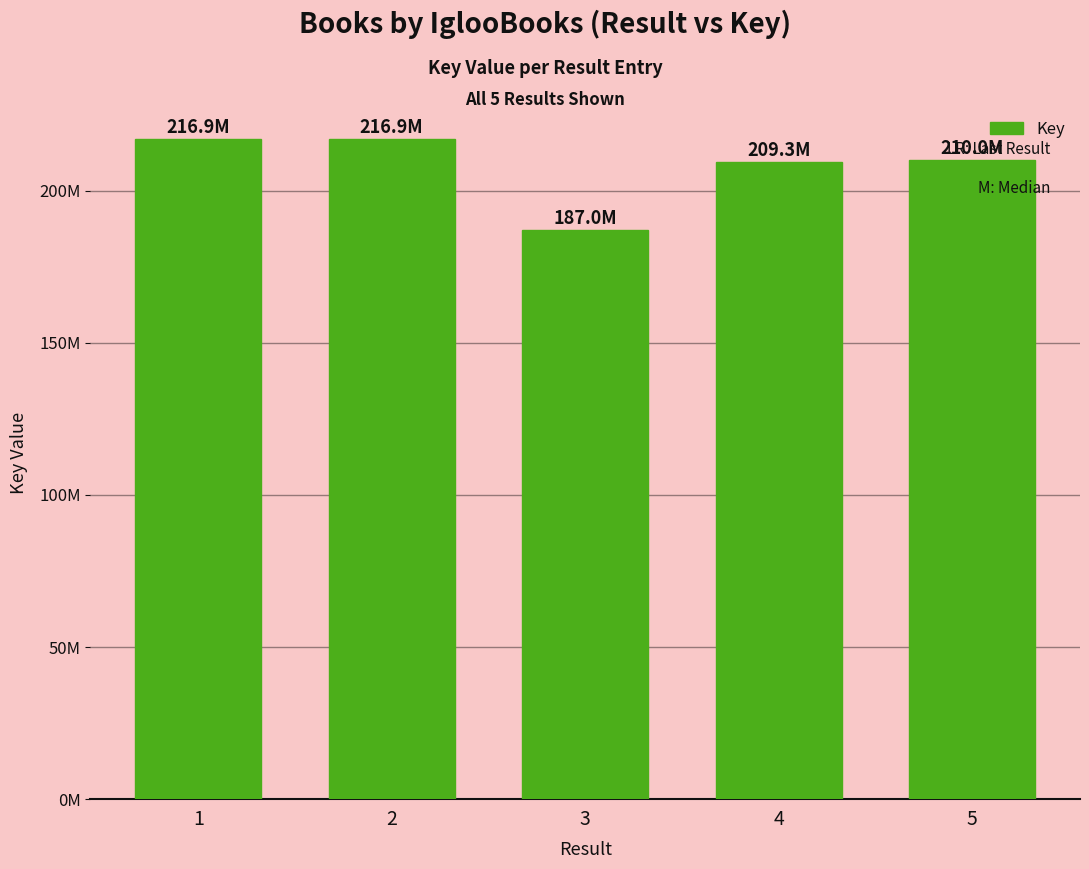

Which has a higher value, 1 or 2?

1